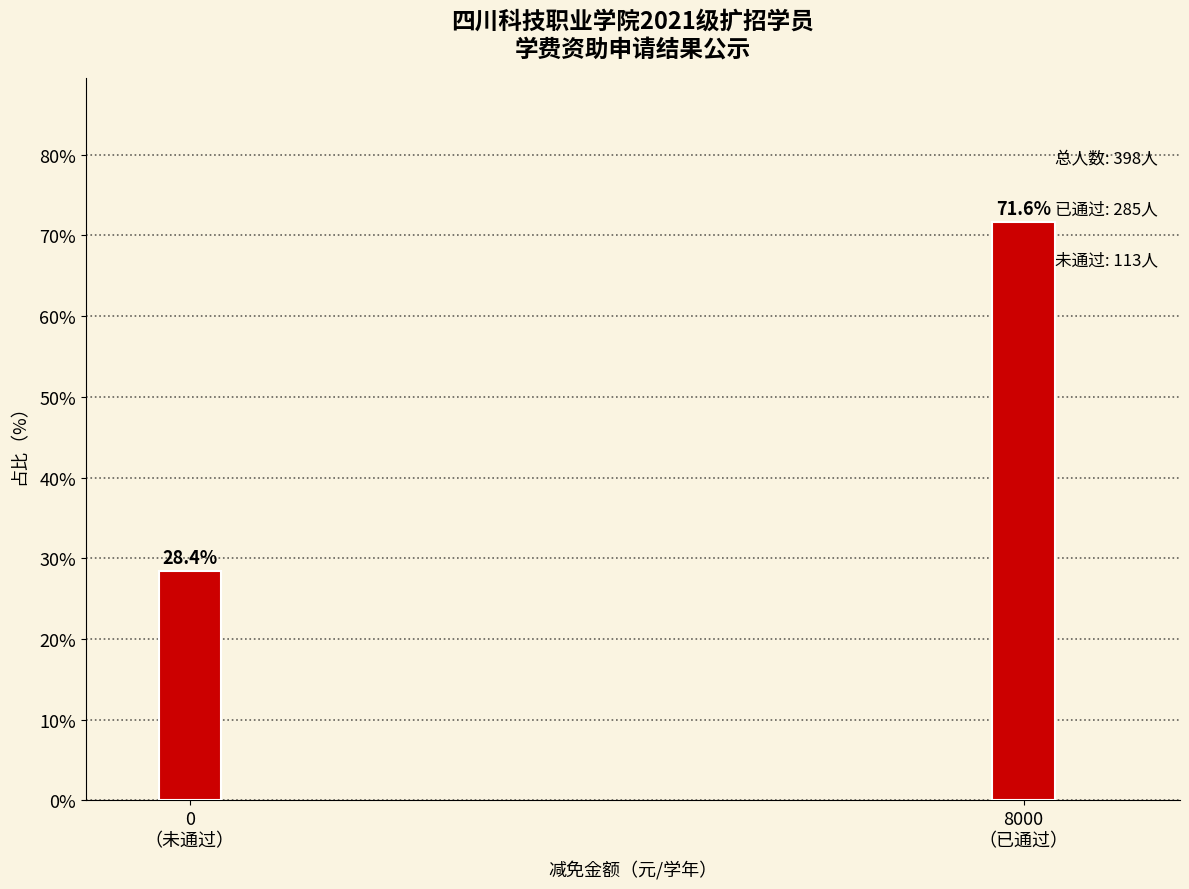

Reading left to right, transcribe all the data shown in this chart.

28.4	71.6